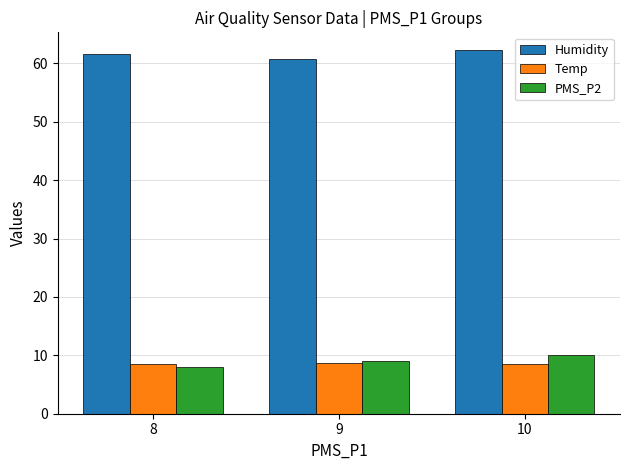

How many series are shown in this chart?

3